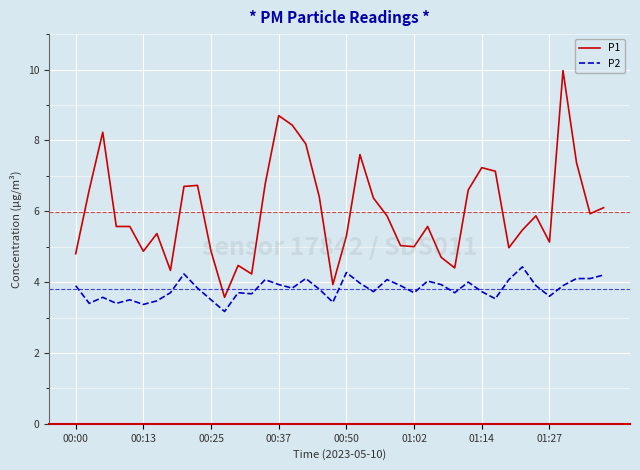

What is the minimum value for P1?

3.6